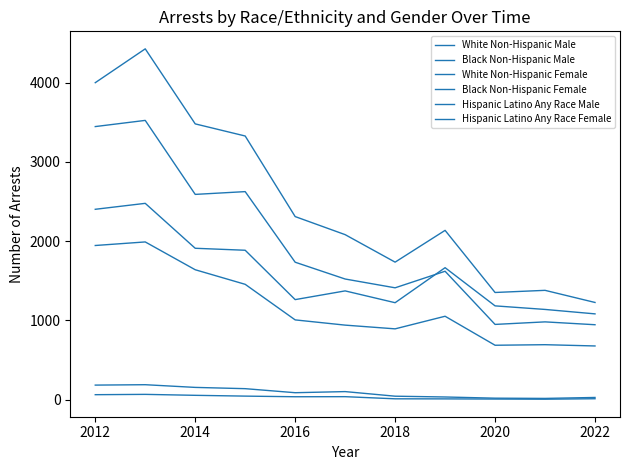

How many lines are shown in the chart?

6